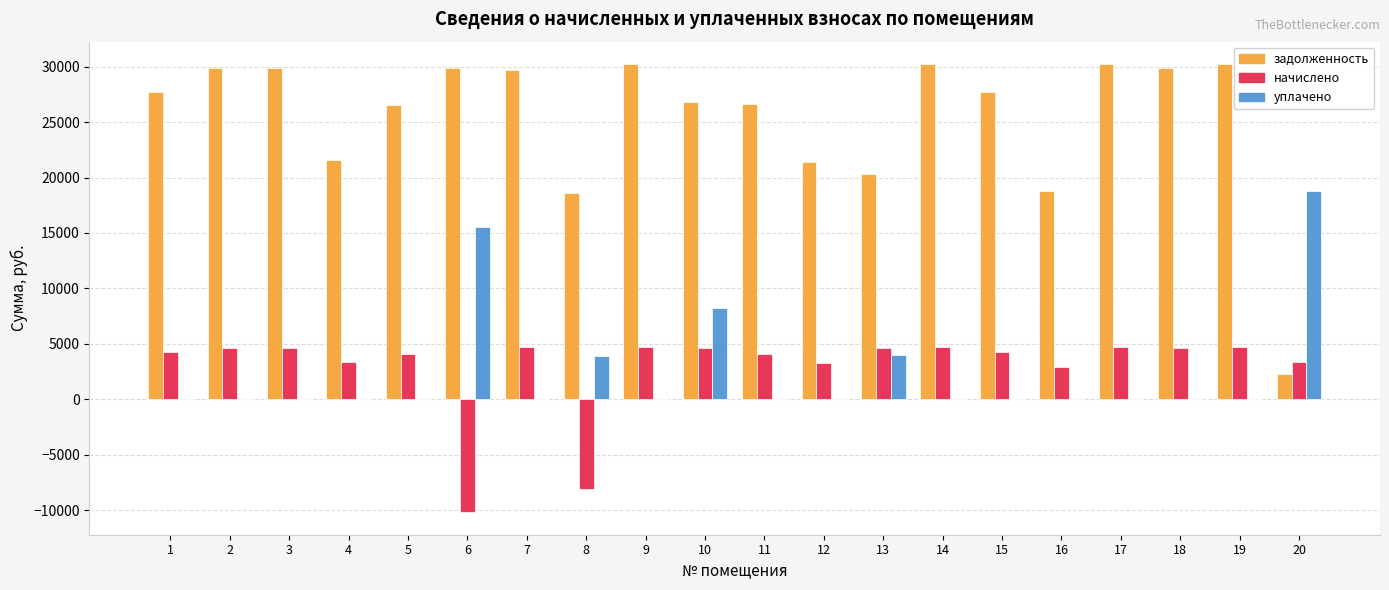

At which category is the sum across all series the highest?

10